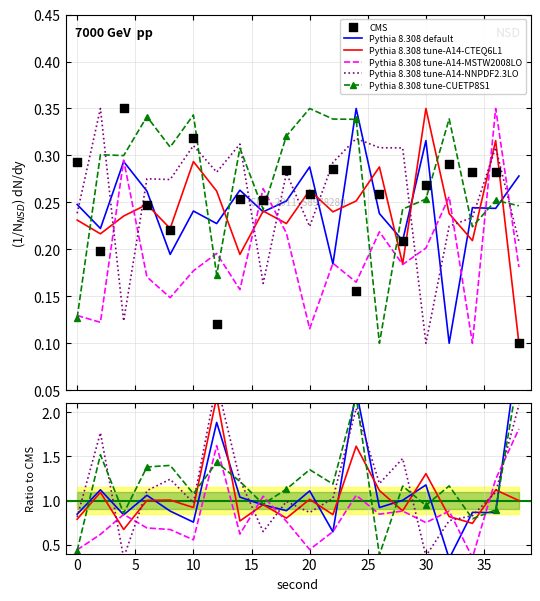

Which series has the largest total across all categories?

Pythia 8.308 tune-CUETP8S1